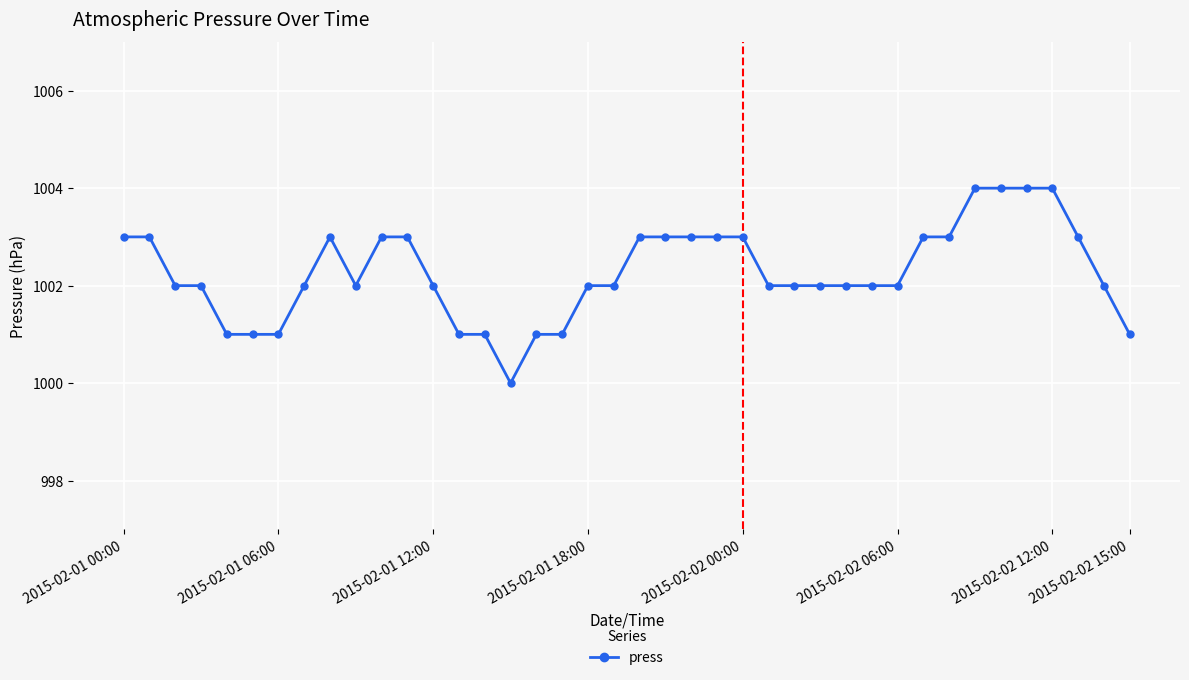

What is the smallest value displayed?

1000